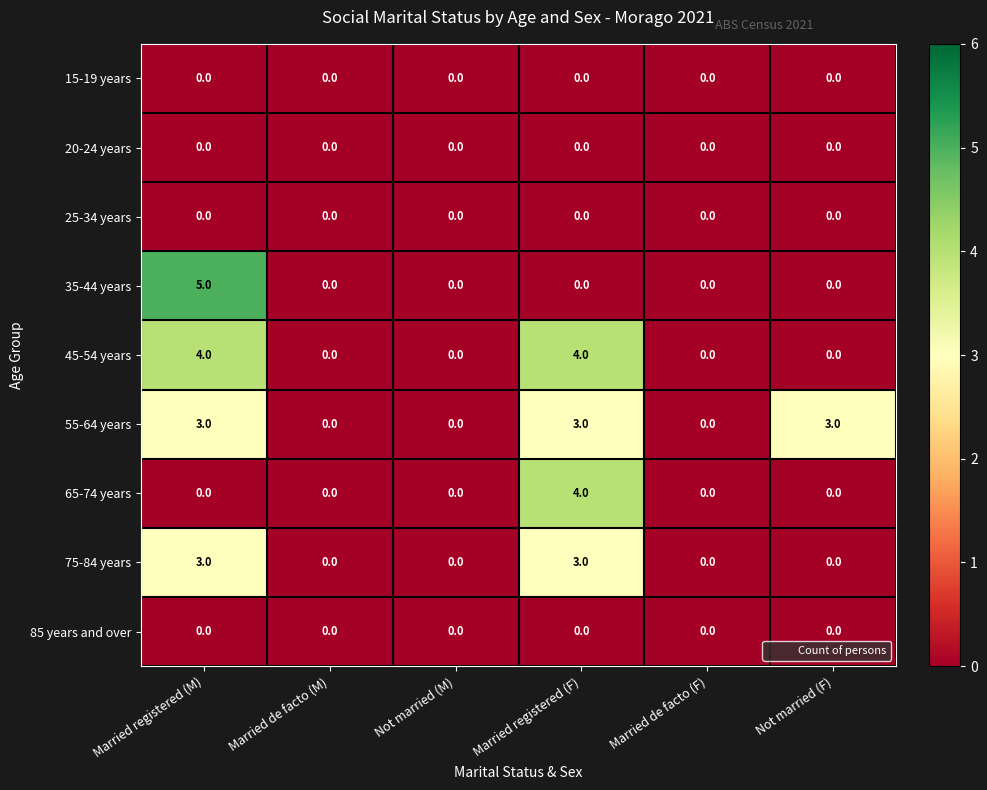

At which category is the sum across all series the highest?

Married registered (M)